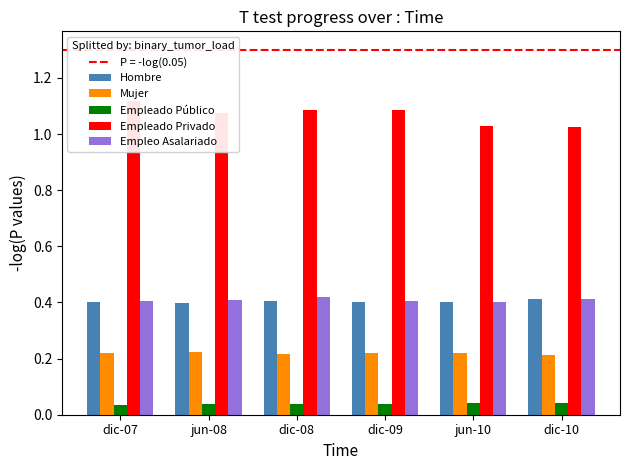

How many bars are there in total?

30